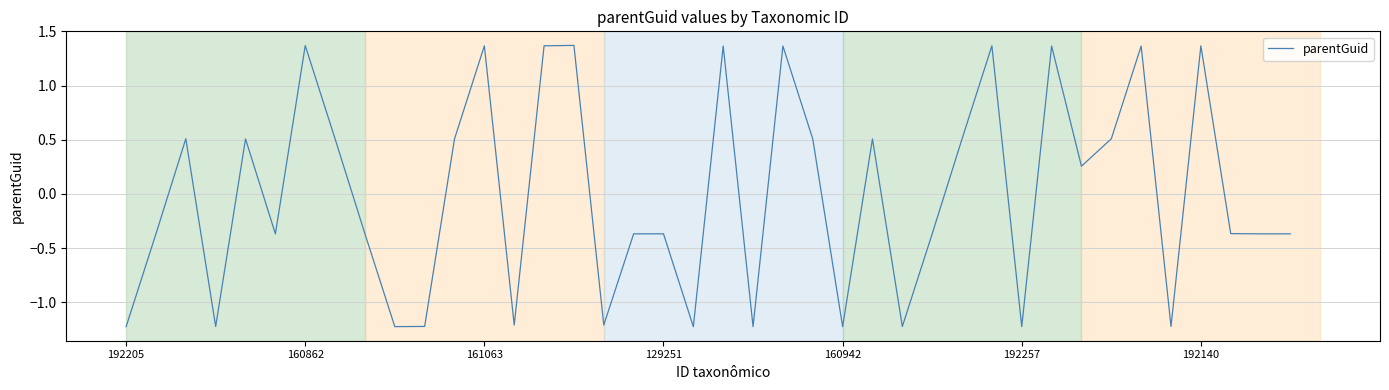

How many values are above zero?

19